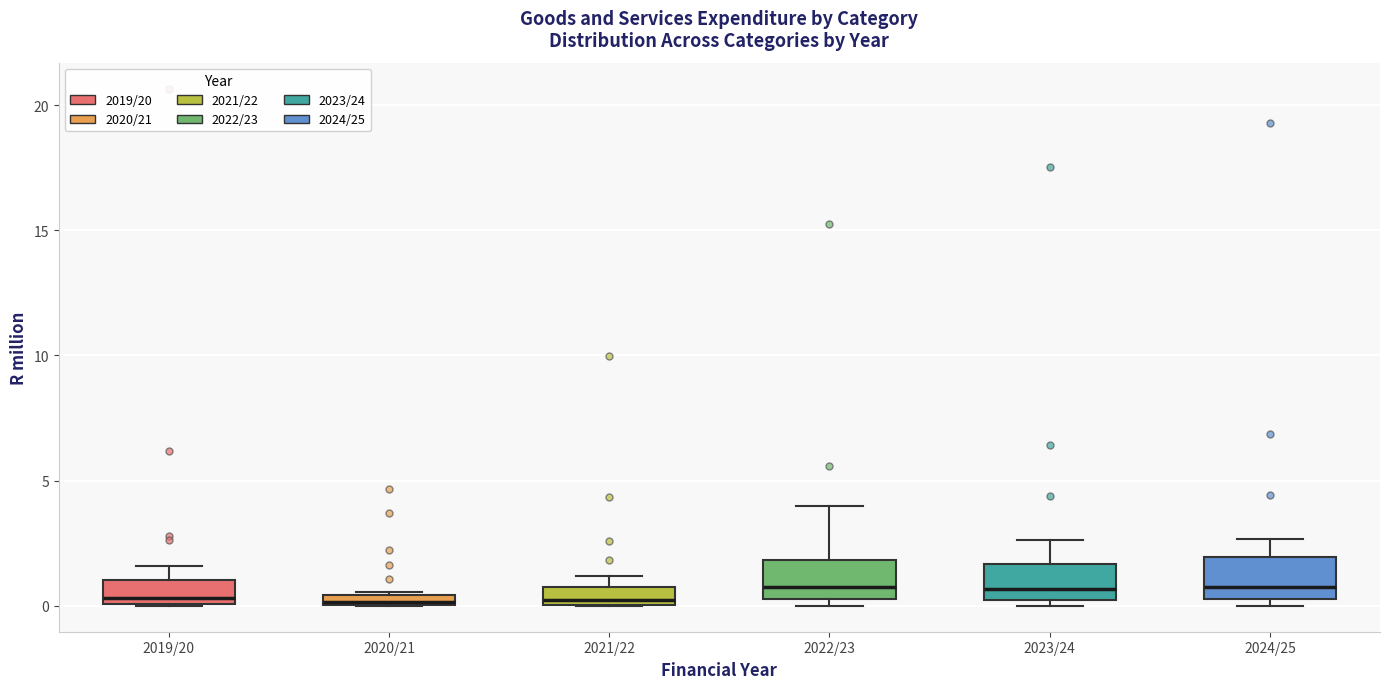

Where is the lower edge of the box for 2020/21 on the y-axis? The values are not printed on the chart, so give them approximately, as read against the axis.

0.0